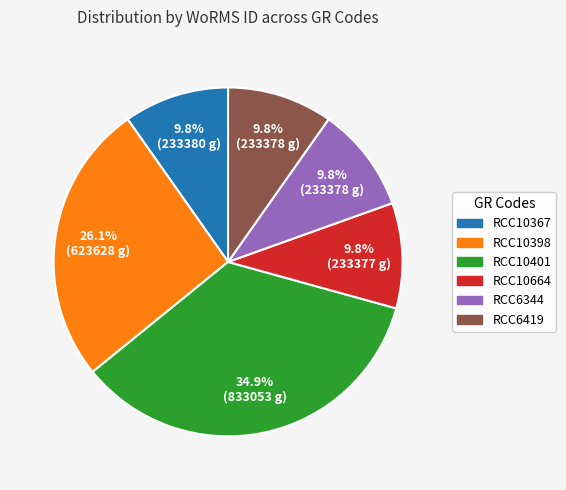

To the nearest percent, what is the difference between the largest and smallest slice percentages?

25%